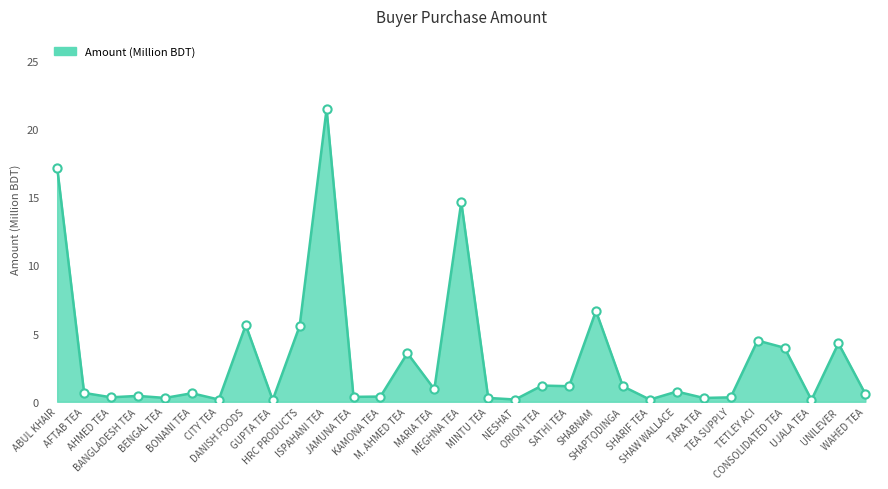

Between HRC PRODUCTS and WAHED TEA, which is larger?

HRC PRODUCTS